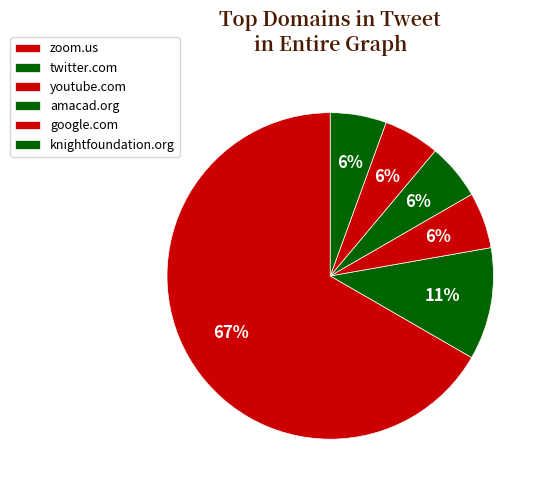

Is there any slice that represents more than half of the pie?

Yes